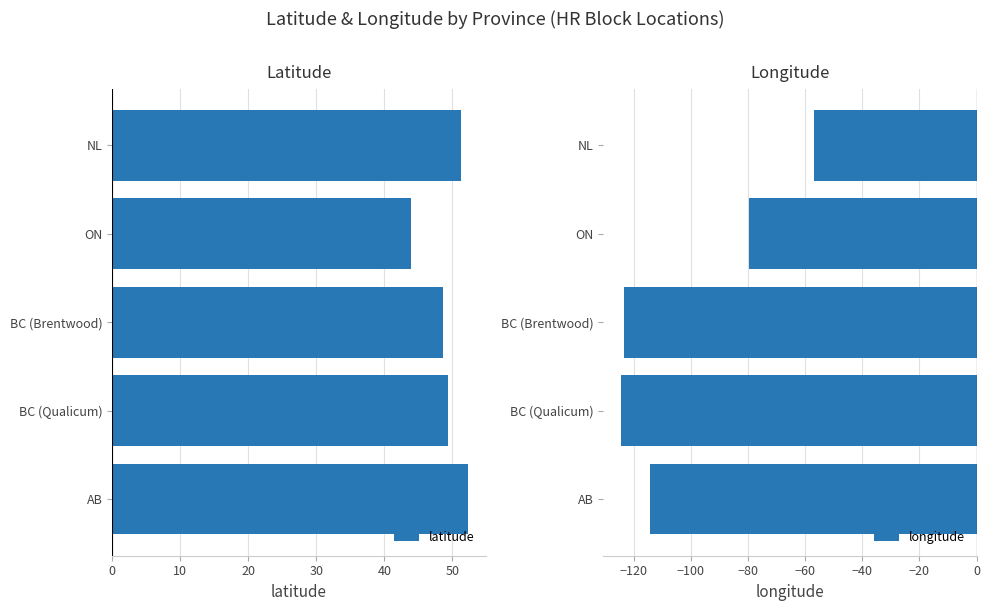

Rank the series by their maximum value, from lowest to highest.

longitude, latitude